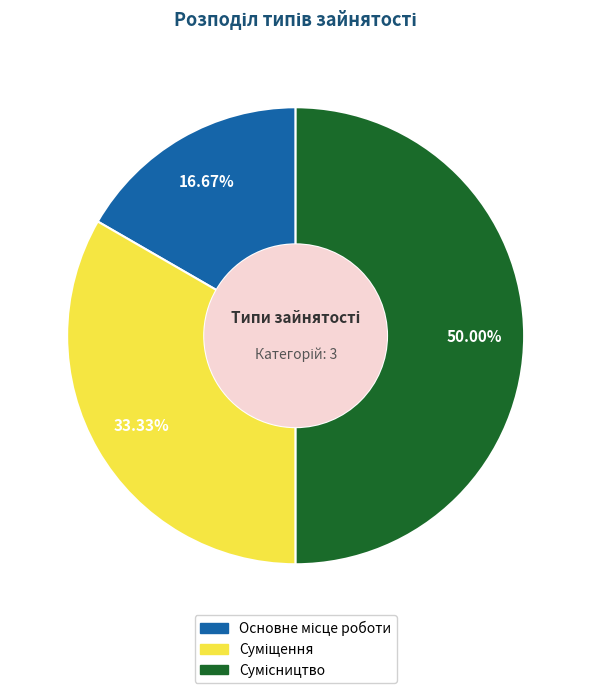

Count the number of slices in the pie.

3